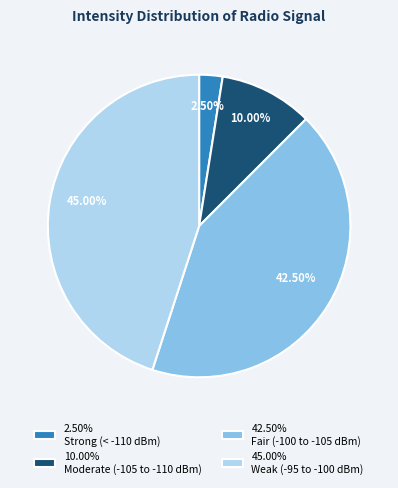

Which slice is the smallest?

2.50% Strong (< -110 dBm)